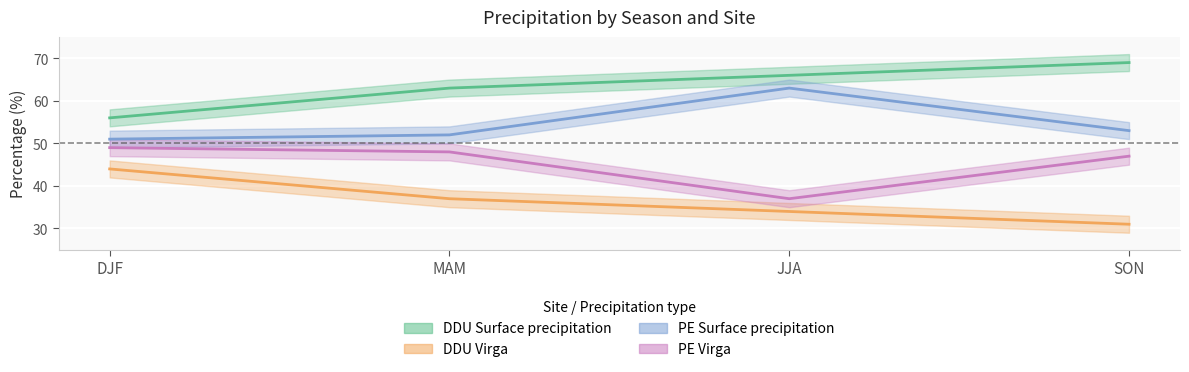

What is the value of the PE Virga point at the 4th from the left?

47